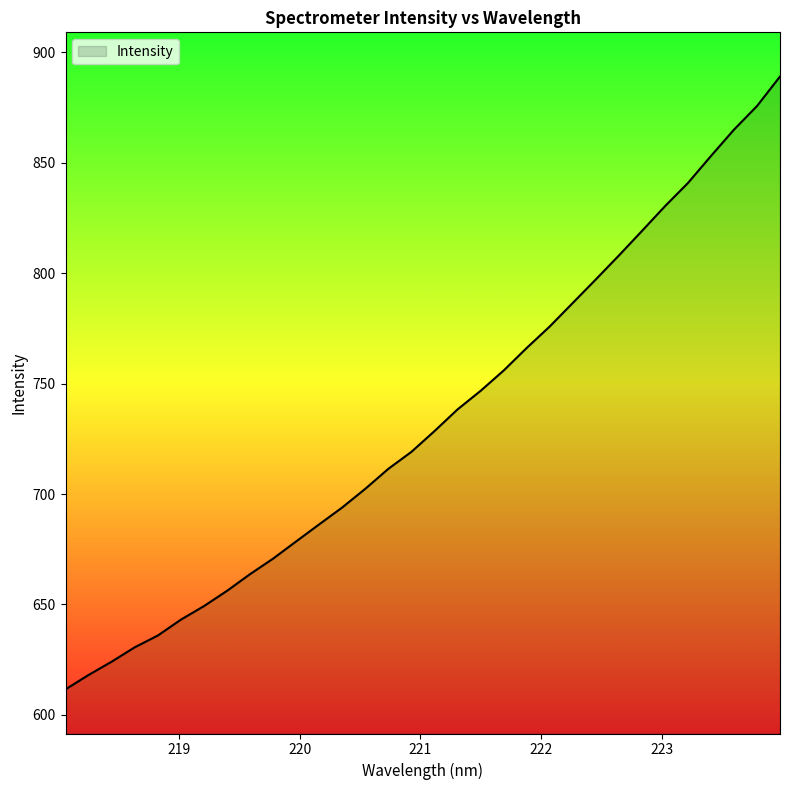

What is the greatest value displayed?

889.0